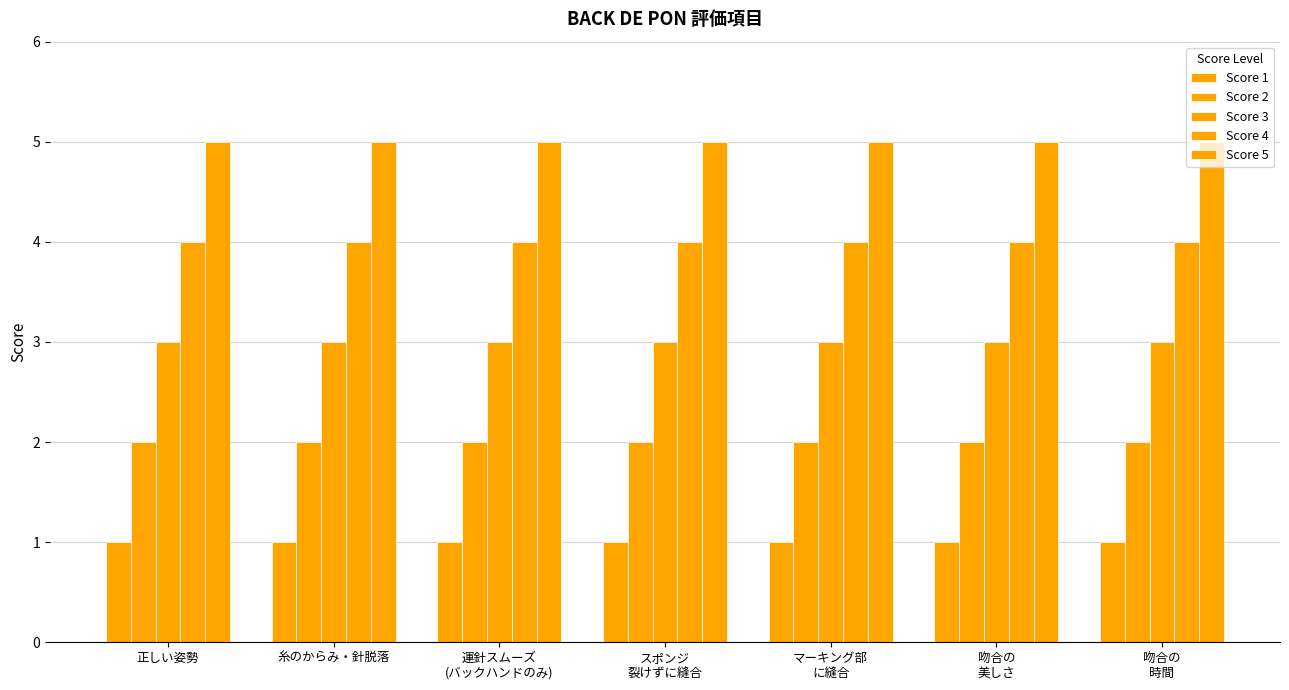

What is the sum of the Score 1 values at 運針スムーズ
(バックハンドのみ) and 糸のからみ・針脱落?

2